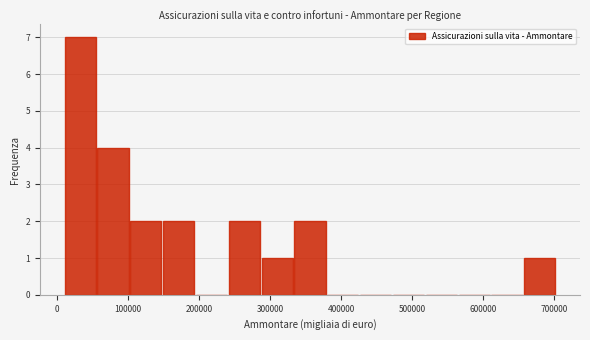

How tall is the bar that spans 100000 to 150000 on the x-axis? Neither the bar edges nor the heights are printed on the chart, so give them approximately, as read against the axes.

2